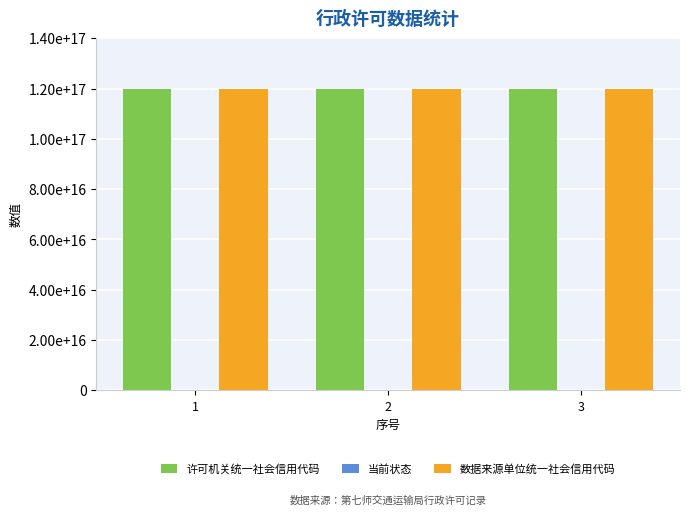

Does the chart contain stacked bars?

No